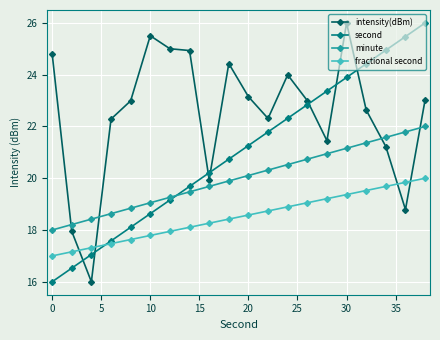

Reading left to right, what are all the values shown in this chart?

intensity(dBm): 24.8	17.9	16.0	22.3	23.0	25.5	25.0	24.9	19.9	24.4	23.2	22.3	24.0	23.0	21.5	26.0	22.6	21.2	18.8	23.0
second: 16.0	16.5	17.1	17.6	18.1	18.6	19.2	19.7	20.2	20.7	21.3	21.8	22.3	22.8	23.4	23.9	24.4	24.9	25.5	26.0
minute: 18.0	18.2	18.4	18.6	18.8	19.1	19.3	19.5	19.7	19.9	20.1	20.3	20.5	20.7	20.9	21.2	21.4	21.6	21.8	22.0
fractional second: 17.0	17.2	17.3	17.5	17.6	17.8	17.9	18.1	18.3	18.4	18.6	18.7	18.9	19.1	19.2	19.4	19.5	19.7	19.8	20.0